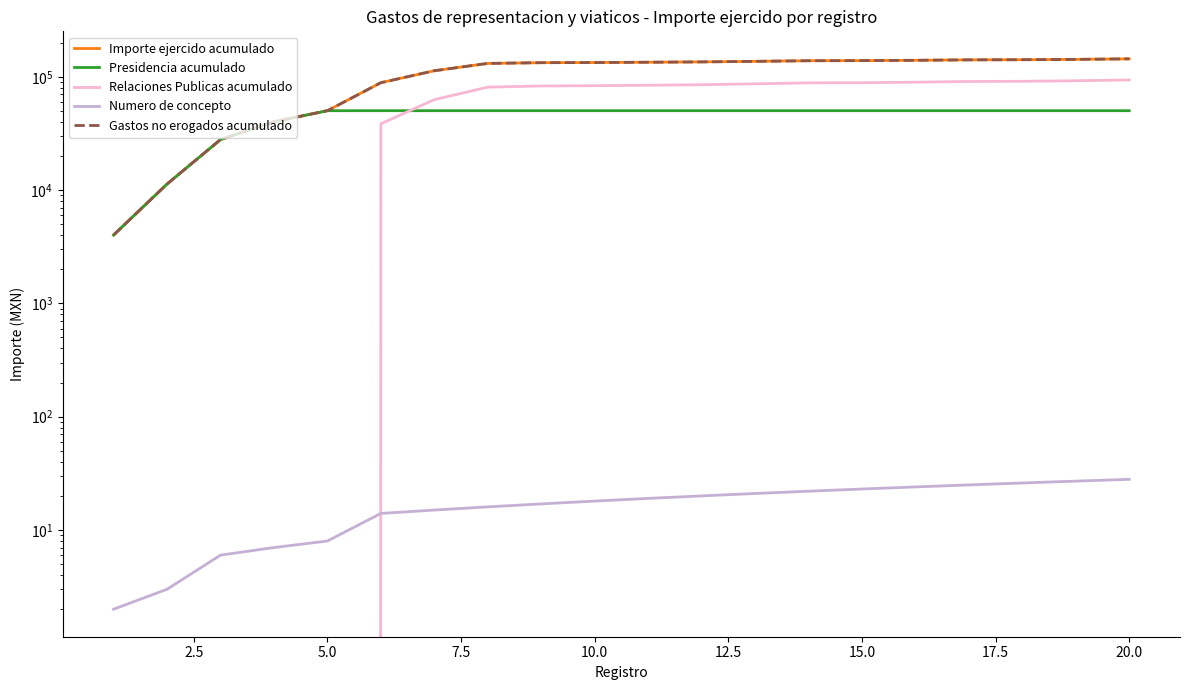

True or false: Importe ejercido acumulado and Numero de concepto cross at least once.

False